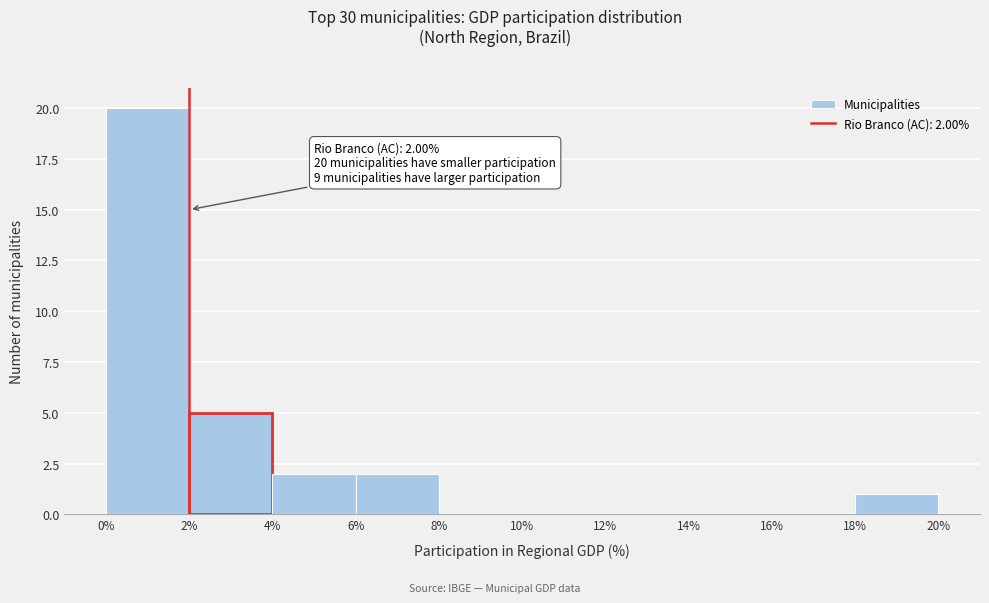

Over which range of the x-axis is the bar tallest?

0% to 2%